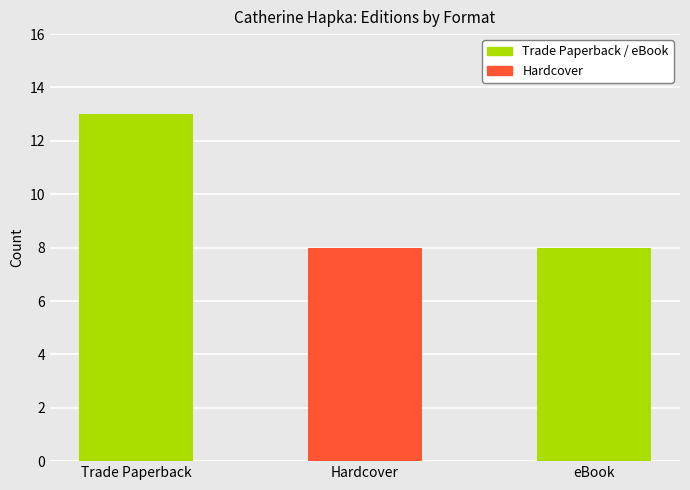

Is it true that Hardcover equals 12 at Hardcover?

False